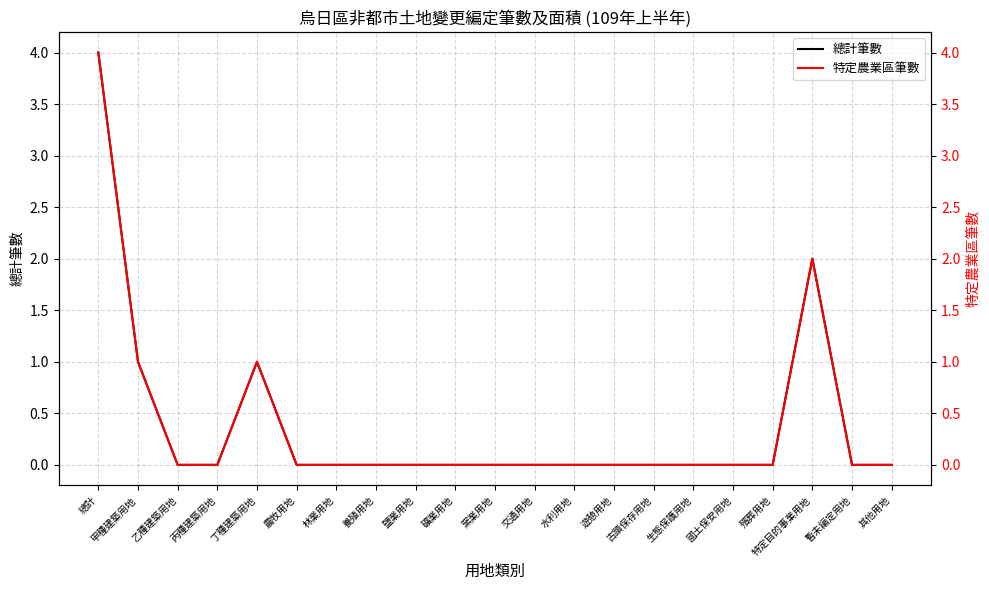

What is the difference between the maximum and minimum values in the 總計筆數 series?

4